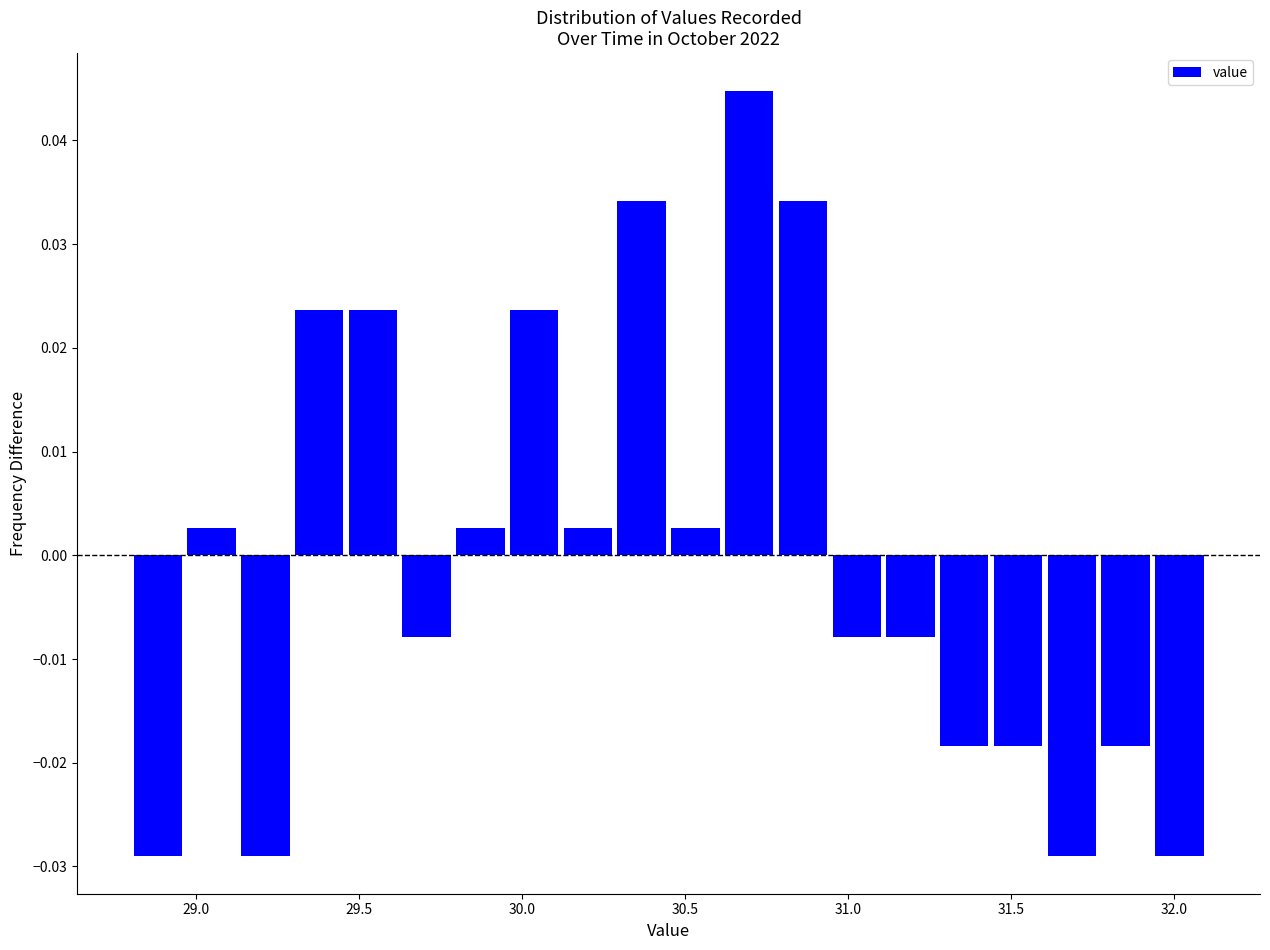

Around what value on the x-axis is the tallest bar? Give the approximate position of its centre, as read against the axis.

30.70